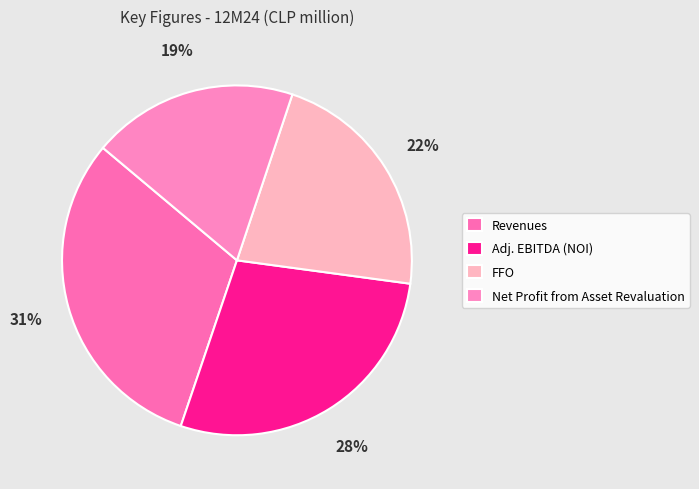

Rank the categories by value from highest to lowest.

Revenues, Adj. EBITDA (NOI), FFO, Net Profit from Asset Revaluation